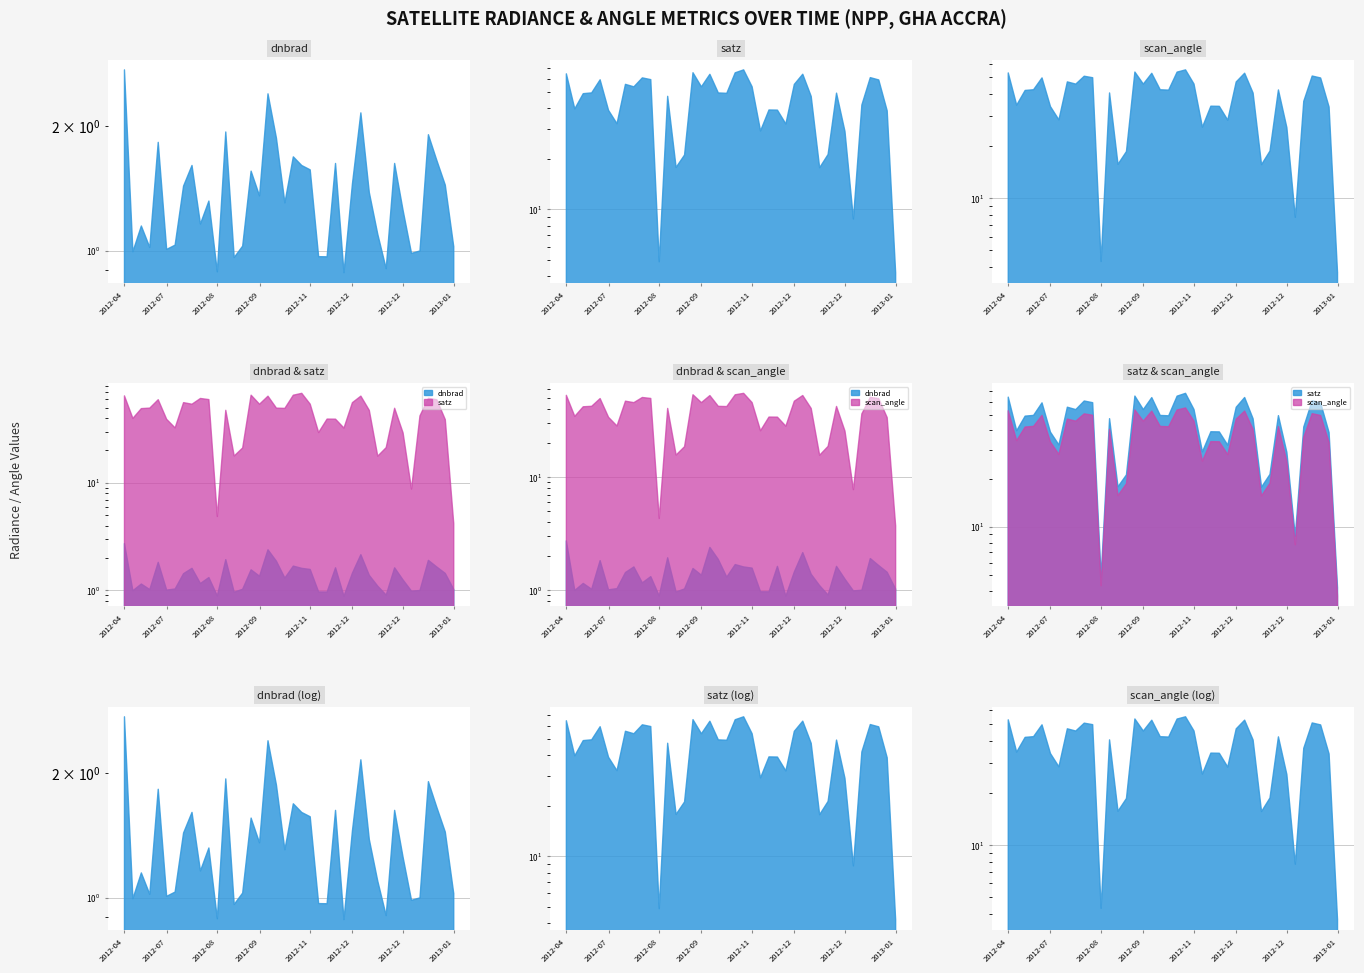

Reading left to right, list all the values displayed in this chart.

dnbrad: 2.7	1.0	1.1	1.0	1.8	1.0	1.0	1.4	1.6	1.2	1.3	0.9	1.9	1.0	1.0	1.6	1.4	2.4	1.9	1.3	1.7	1.6	1.6	1.0	1.0	1.6	0.9	1.4	2.1	1.4	1.1	0.9	1.6	1.3	1.0	1.0	1.9	1.6	1.4	1.0
satz: 64.4	39.8	49.0	49.6	59.3	39.0	32.5	55.7	53.9	60.9	59.5	4.9	47.3	17.8	21.1	65.4	53.9	64.0	49.5	49.3	65.3	68.0	53.9	29.4	39.2	39.1	32.3	55.7	64.1	47.2	17.7	21.3	49.4	29.2	8.8	42.0	61.1	59.2	38.7	4.2
scan_angle: 53.0	34.5	41.9	42.3	49.6	33.8	28.3	47.0	45.6	50.7	49.7	4.3	40.6	15.7	18.6	53.6	45.6	52.7	42.3	42.1	53.5	55.1	45.7	25.7	34.0	33.9	28.2	47.0	52.7	40.5	15.6	18.7	42.2	25.6	7.7	36.3	50.8	49.5	33.6	3.7